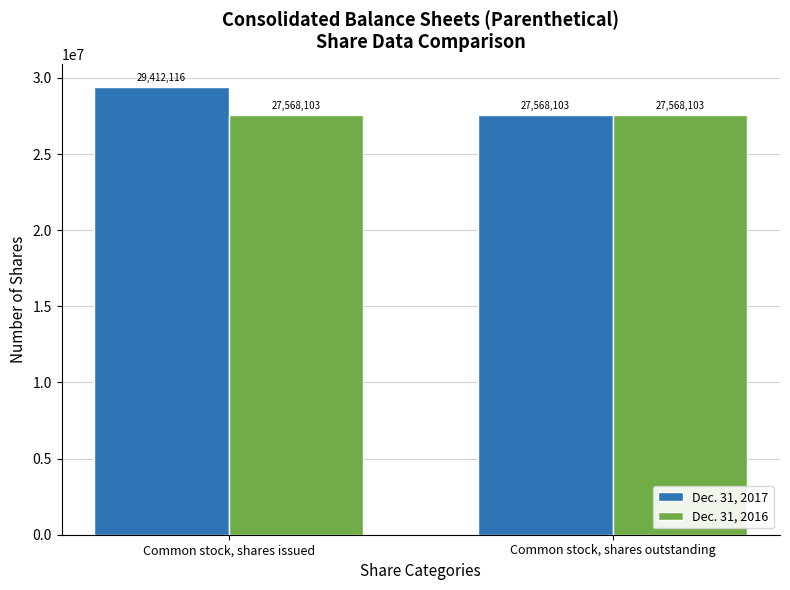

What position from the left is Common stock, shares outstanding?

2